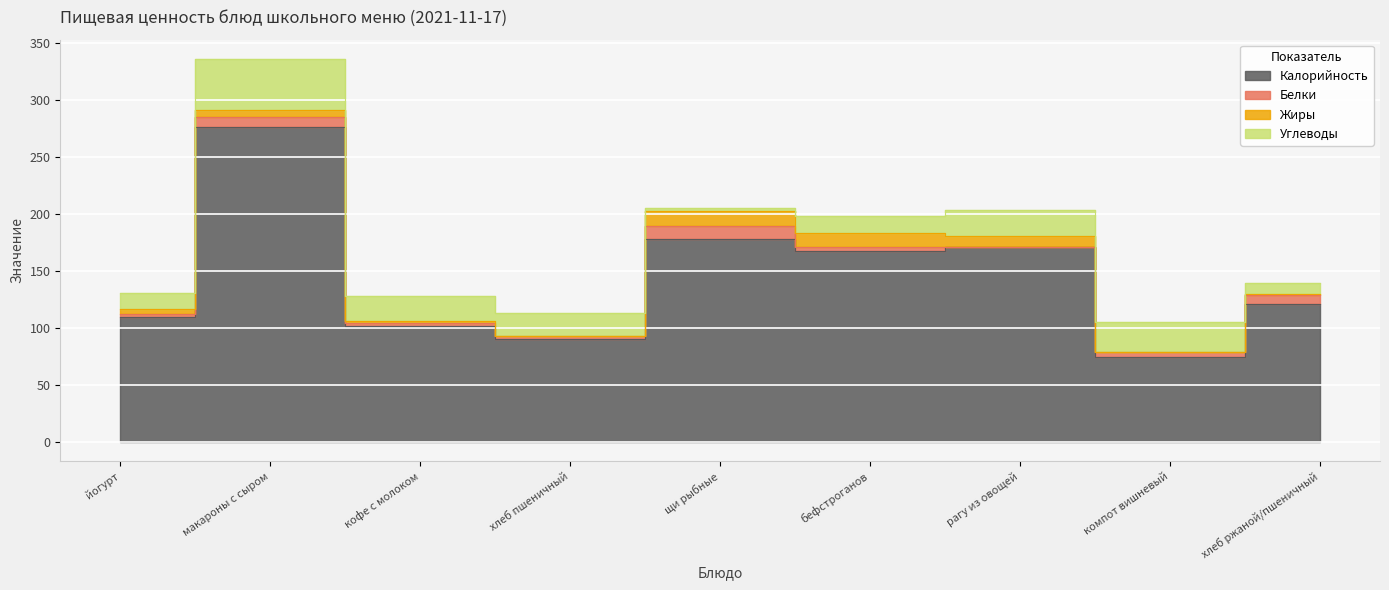

Rank the series by their maximum value, from lowest to highest.

Белки, Жиры, Углеводы, Калорийность